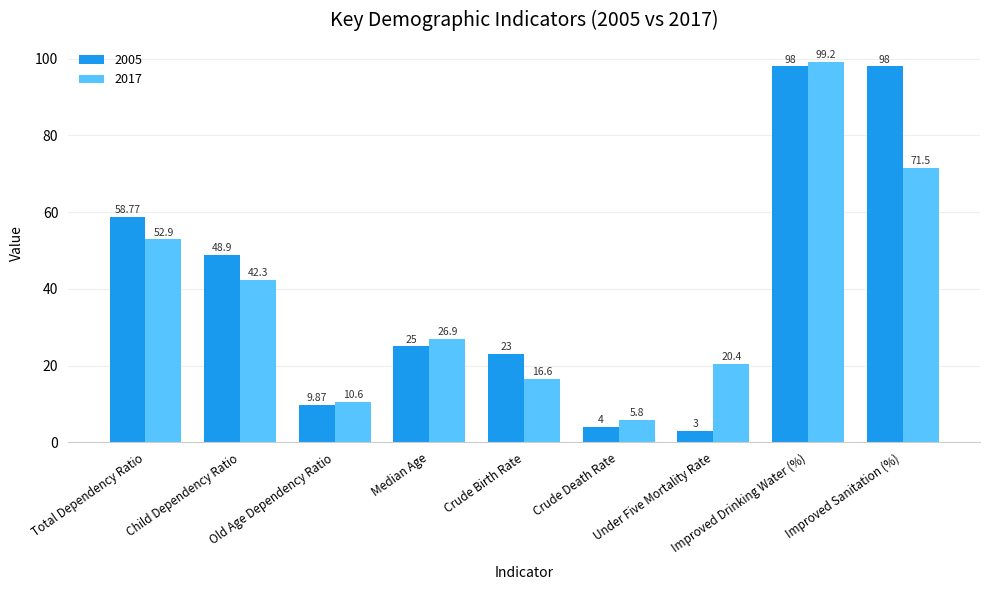

How many data points does each series have?

9